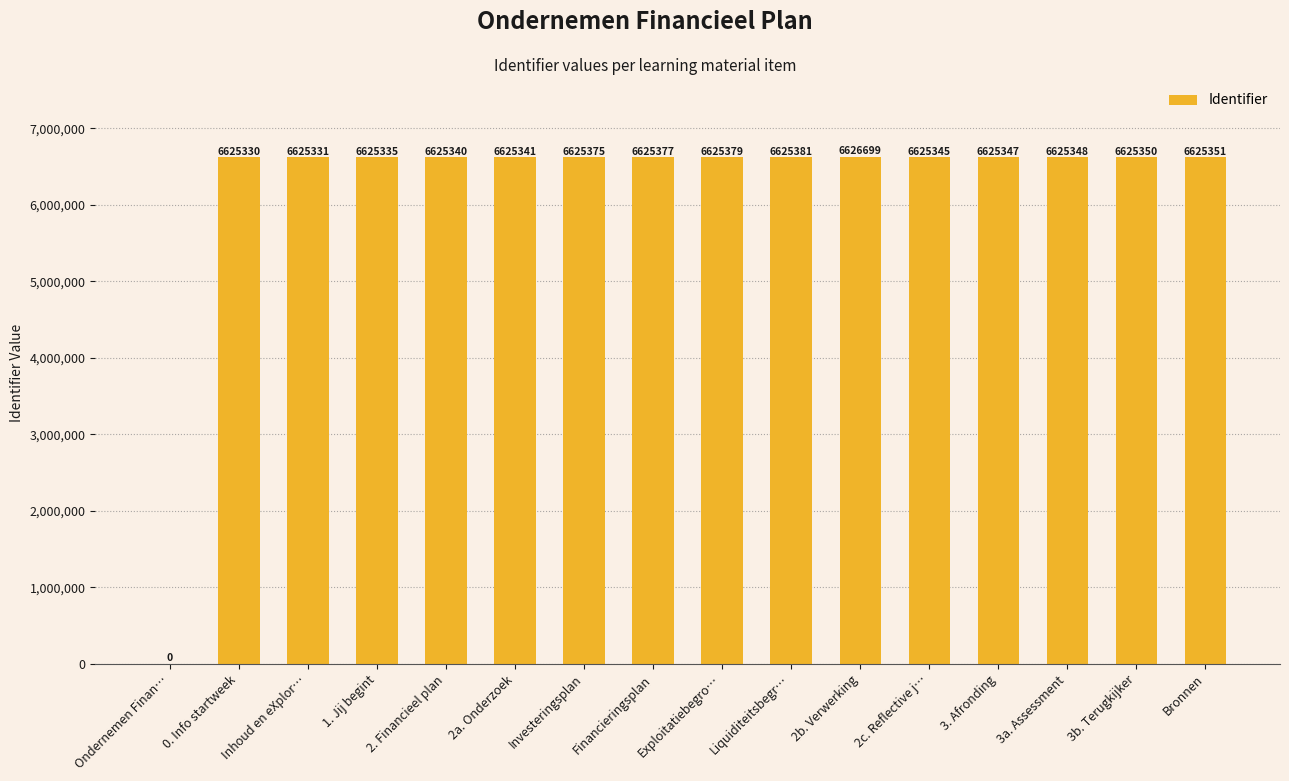

Which has a higher value, Financieringsplan or 3. Afronding?

Financieringsplan